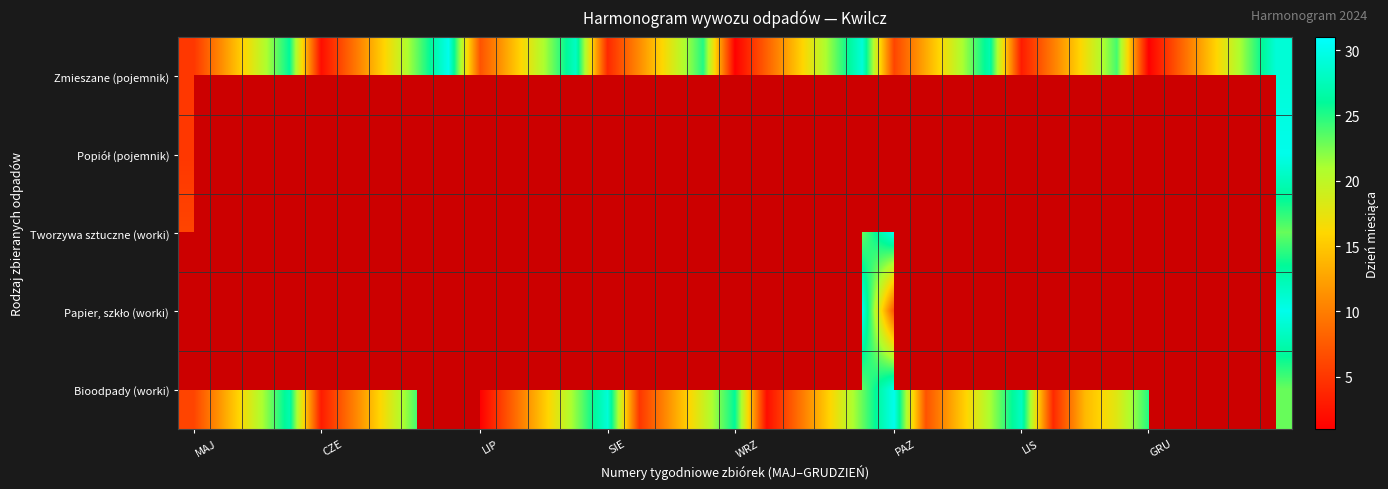

Is it true that Tworzywa sztuczne (worki) equals 13.0 at LIS?

False